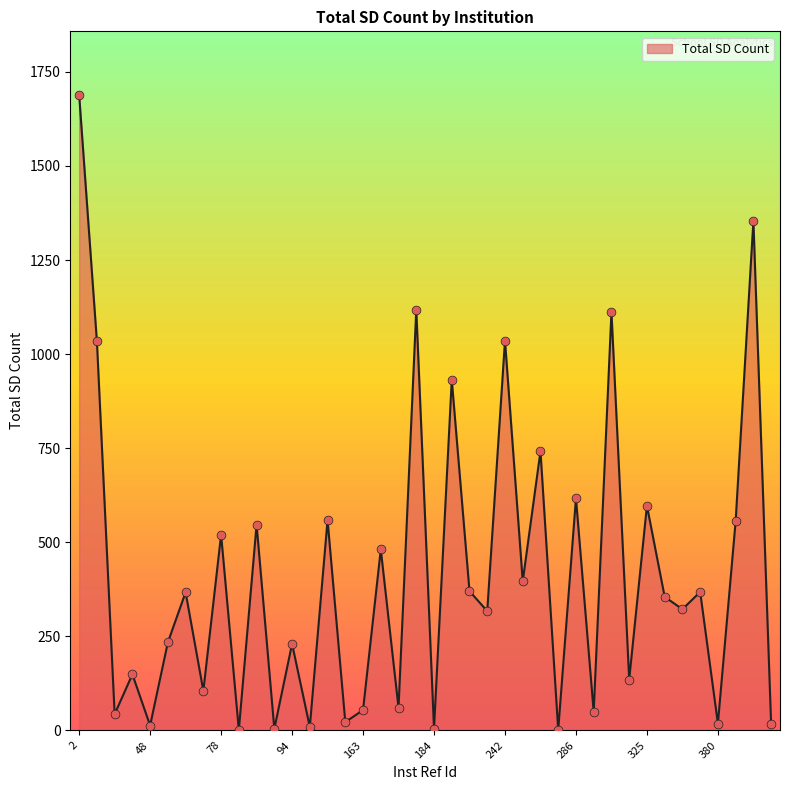

What is the difference between the maximum and minimum values?

1688